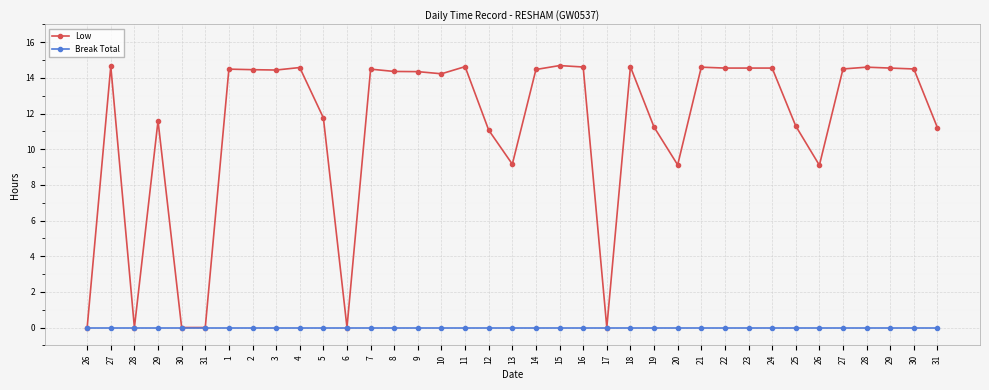

How many data points in Low are less than 14?

15